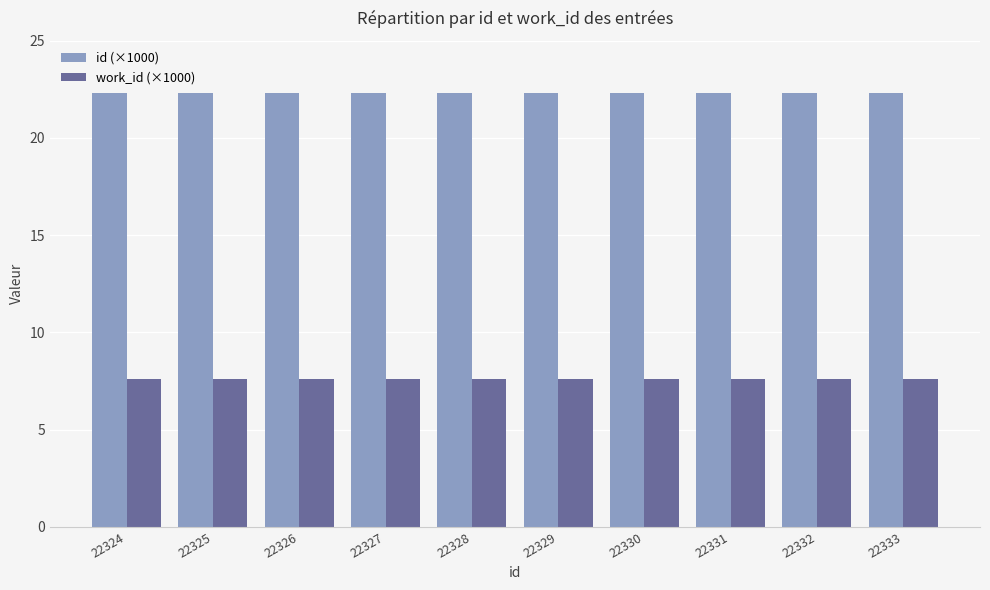

Rank the series at 22333 from highest to lowest value.

id (×1000), work_id (×1000)